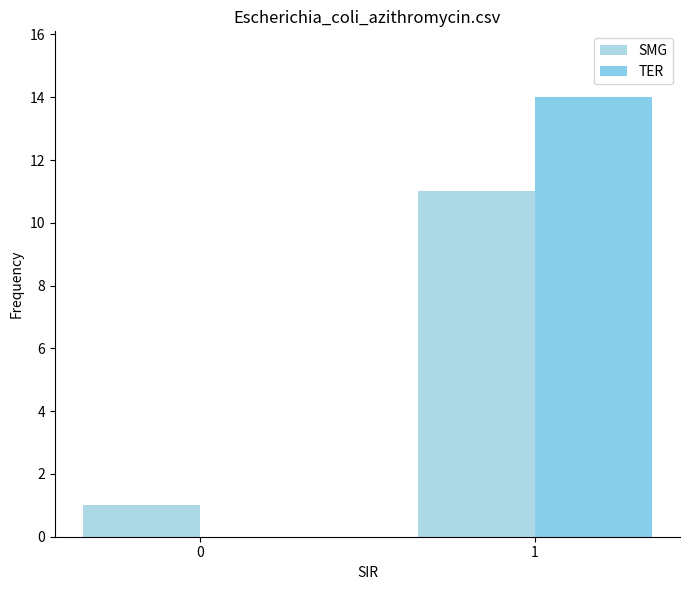

At which category is the sum across all series the highest?

1